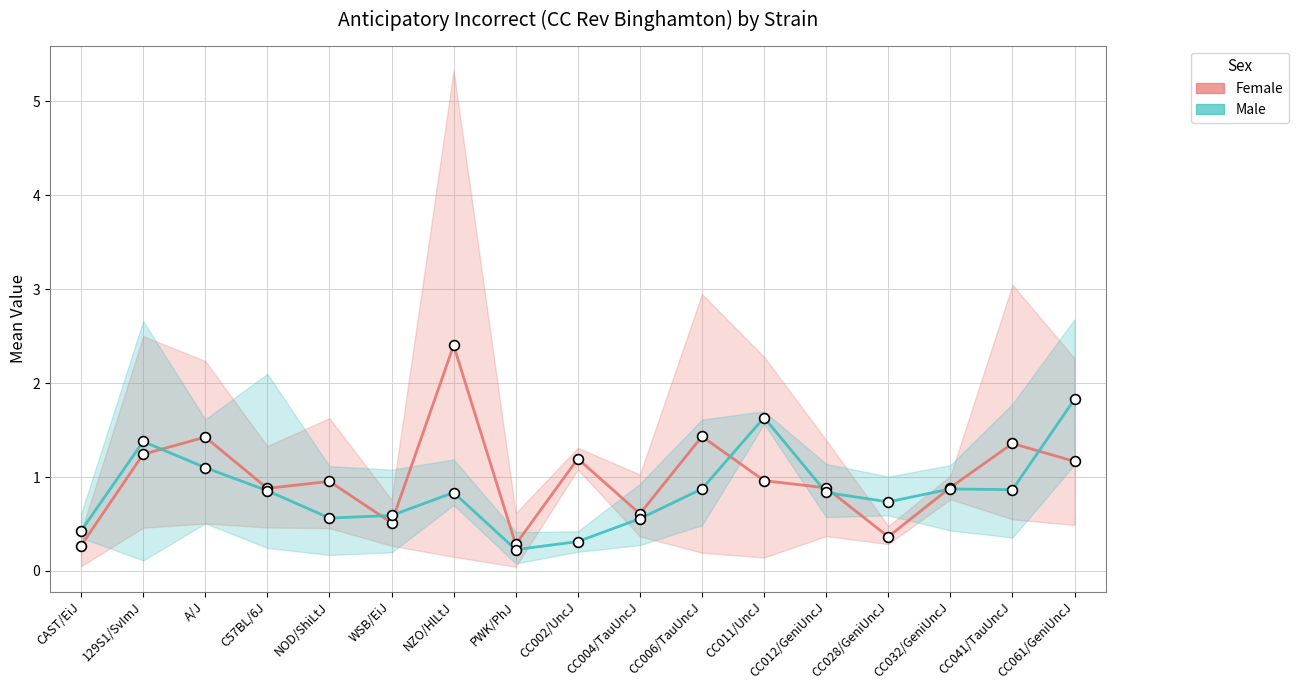

What is the total value across all series at CC028/GeniUncJ?

1.1